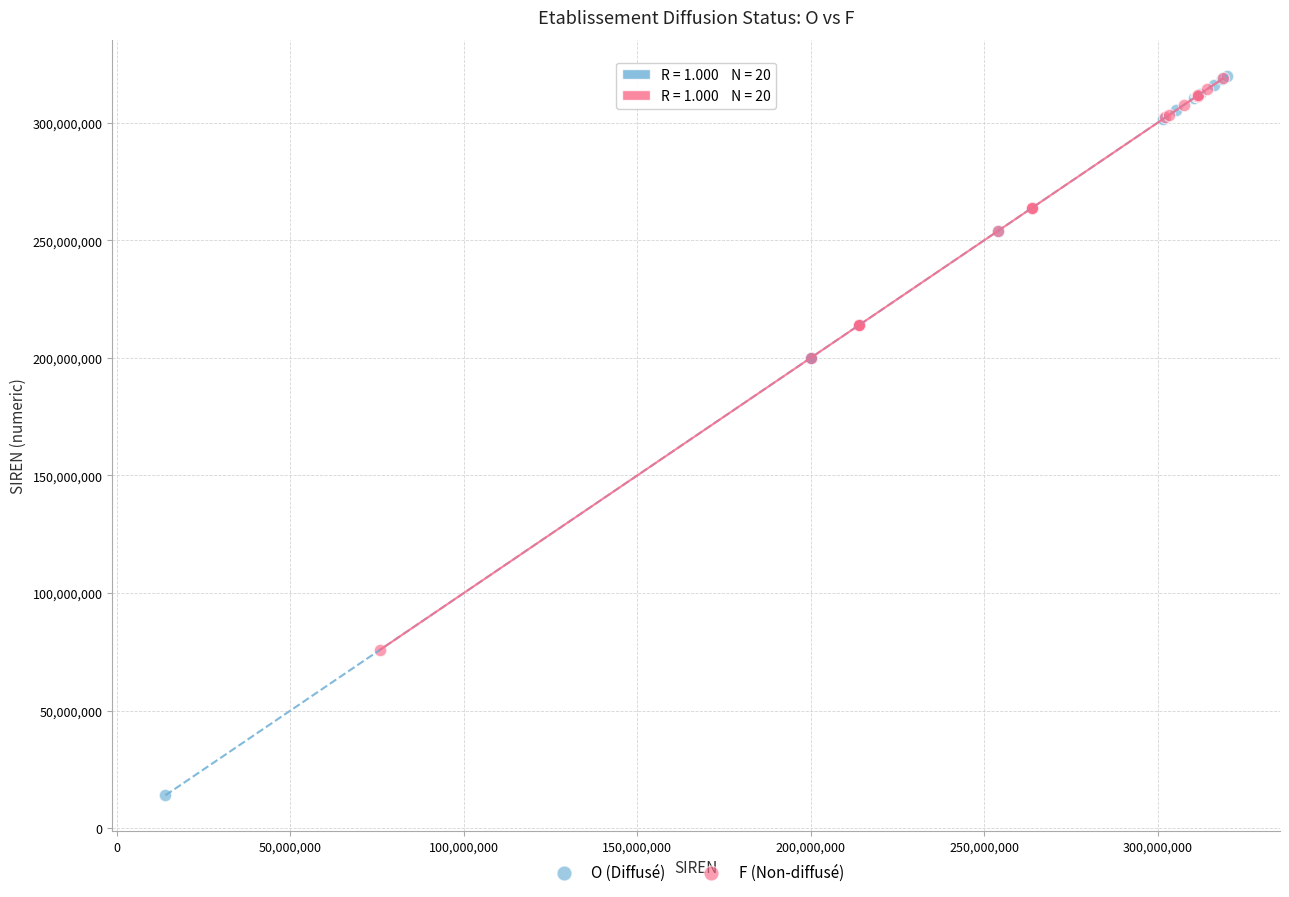

Which series contains the lowest Y value?

O (Diffusé)